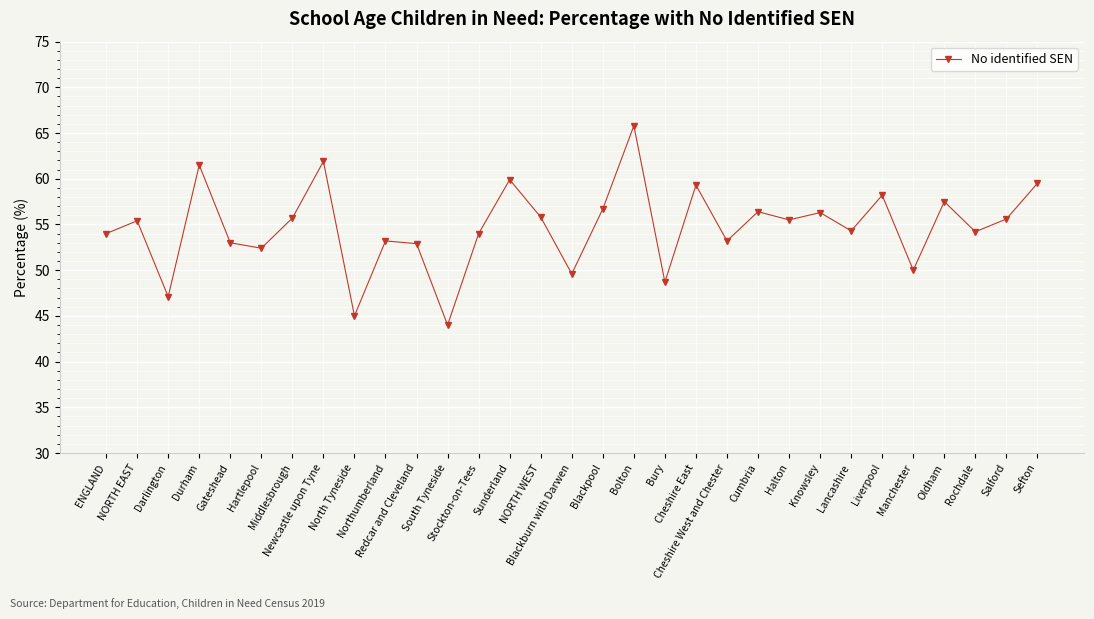

What is the label of the 25th point from the right?

Middlesbrough